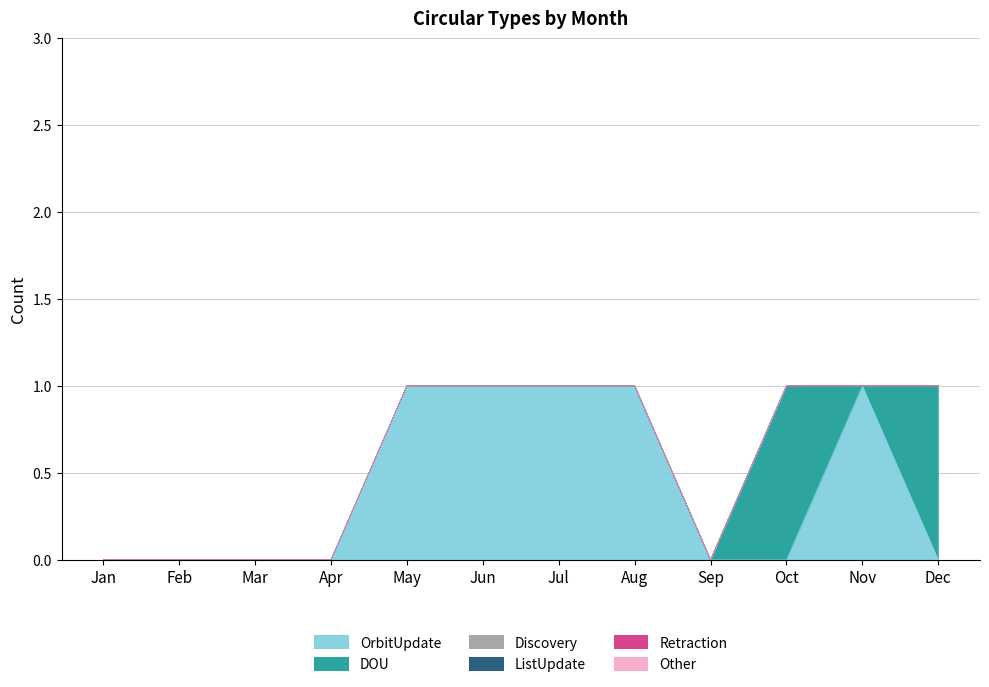

True or false: Discovery and ListUpdate cross at least once.

False